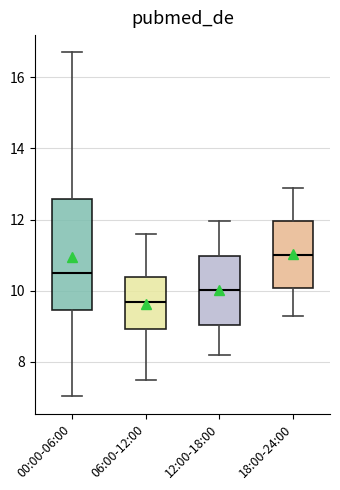

Reading left to right, transcribe this box plot: for each box, give where its median line is, the range the box spans, and where its two whiskers end, as read against the y-axis. The values are not printed on the chart, so give them approximately, as read against the axis.

00:00-06:00: median 10.6, box 9.4 to 12.6, whiskers 7.0 to 16.8
06:00-12:00: median 9.6, box 9.0 to 10.4, whiskers 7.6 to 11.6
12:00-18:00: median 10.0, box 9.0 to 11.0, whiskers 8.2 to 12.0
18:00-24:00: median 11.0, box 10.0 to 12.0, whiskers 9.4 to 13.0